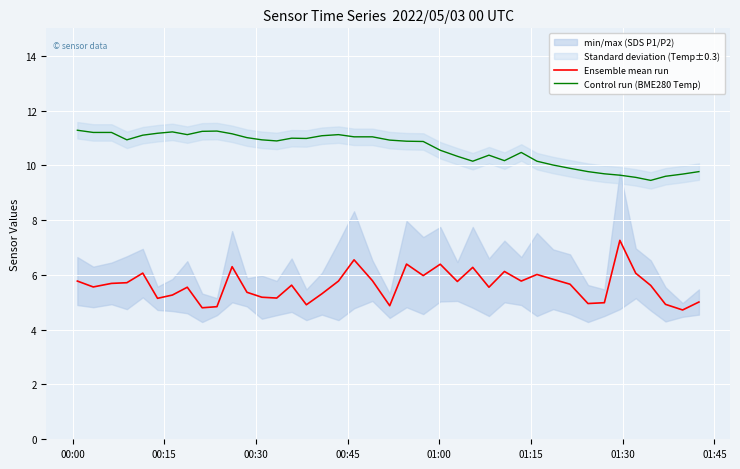

What is the difference between the second highest and minimum values in the Ensemble mean run series?

1.8